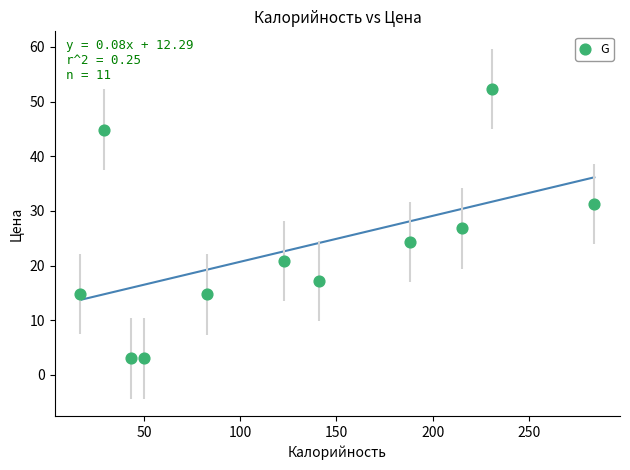

What is the range of X values (max minus min)?

267.0